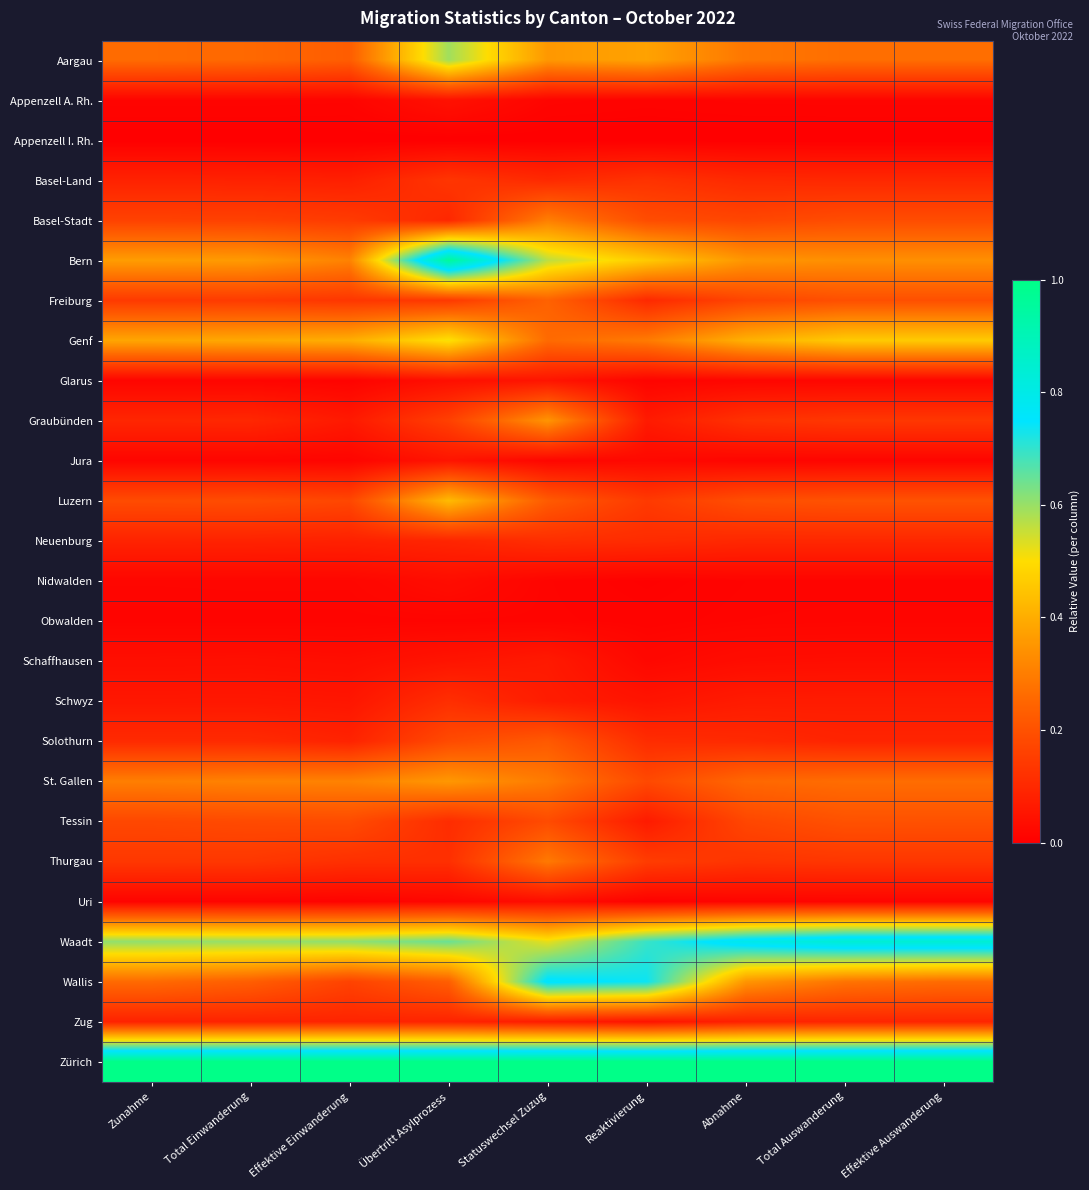

Rank the series by their maximum value, from lowest to highest.

Appenzell I. Rh., Obwalden, Uri, Nidwalden, Appenzell A. Rh., Jura, Glarus, Schaffhausen, Zug, Neuenburg, Schwyz, Basel-Land, Tessin, Solothurn, Freiburg, Thurgau, Basel-Stadt, Graubünden, St. Gallen, Luzern, Genf, Aargau, Wallis, Waadt, Bern, Zürich